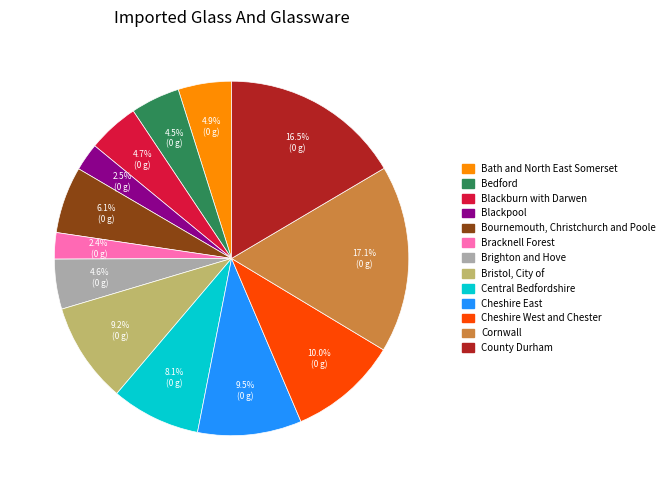

How many segments does this pie chart have?

13